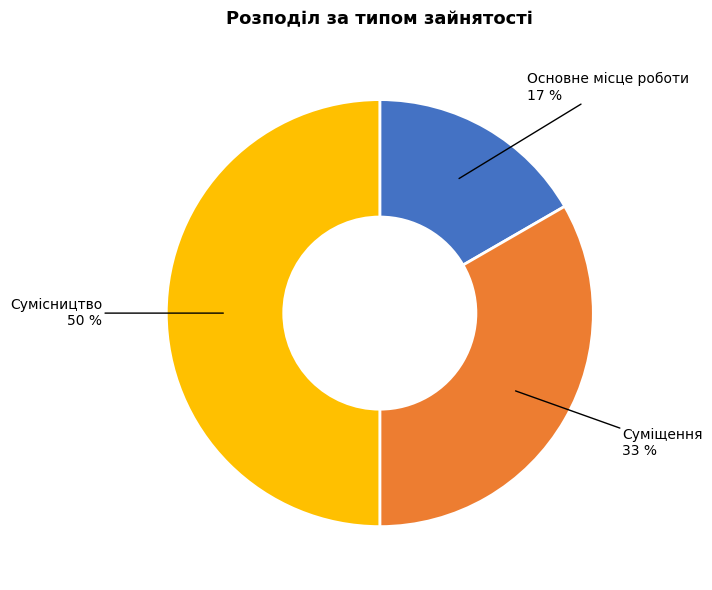

To the nearest percent, what is the difference between the largest and smallest slice percentages?

33%